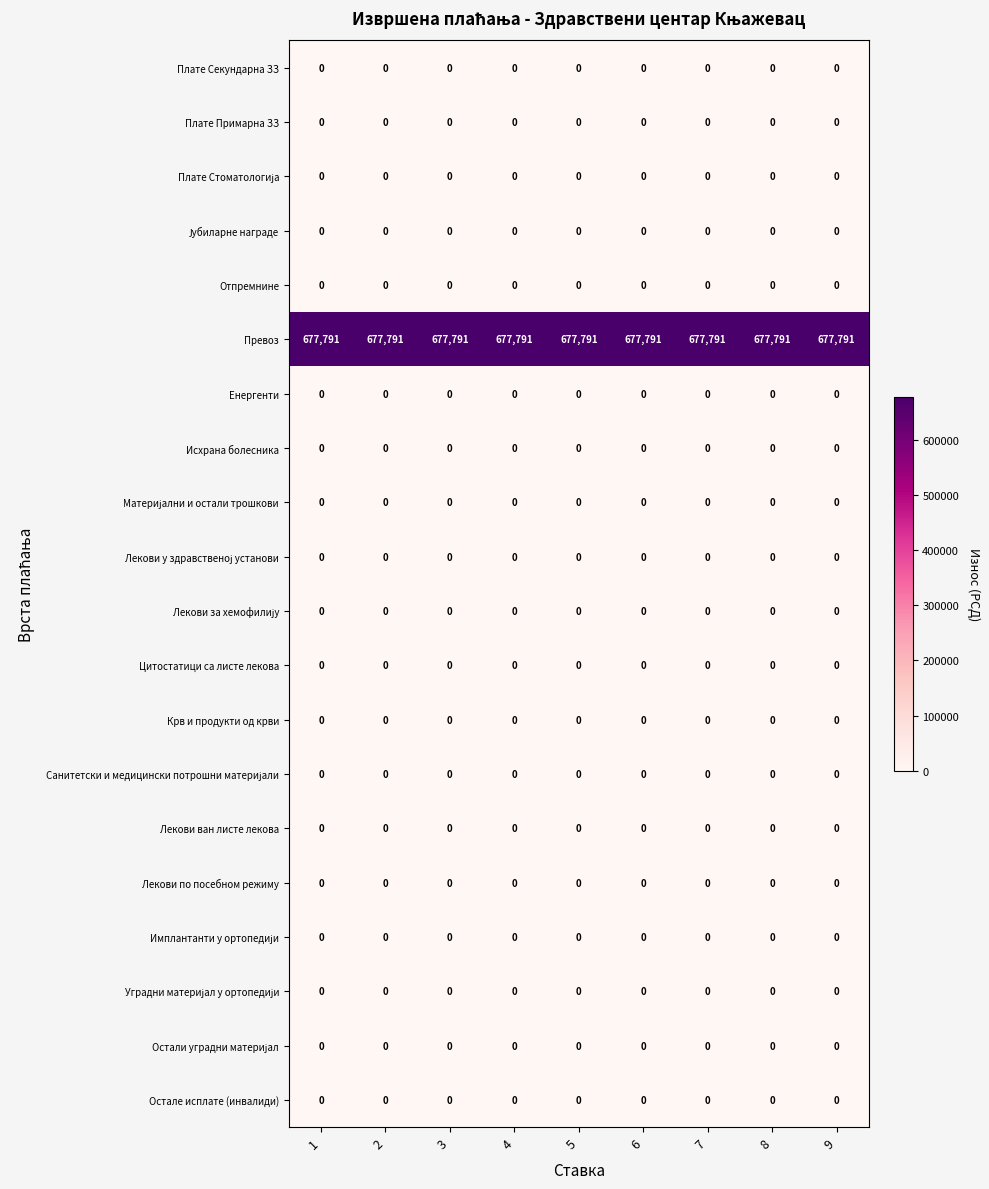

Which series has the largest total across all categories?

Превоз